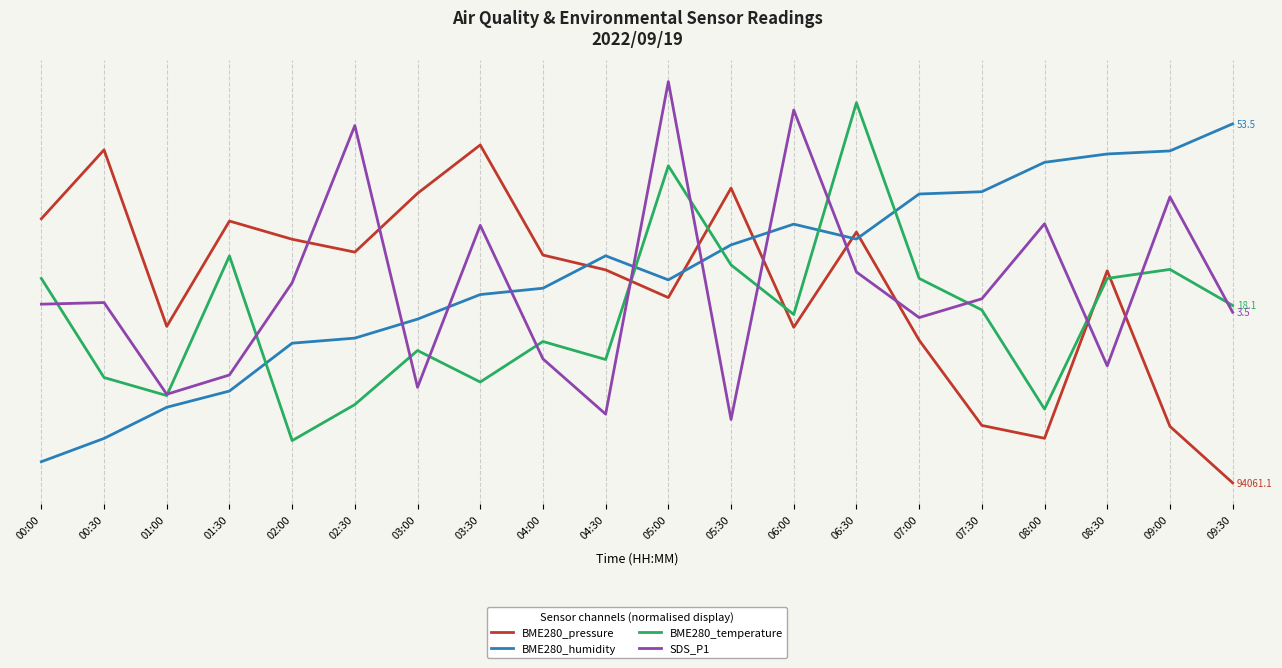

What are all the series names shown in the legend?

BME280_pressure, BME280_humidity, BME280_temperature, SDS_P1